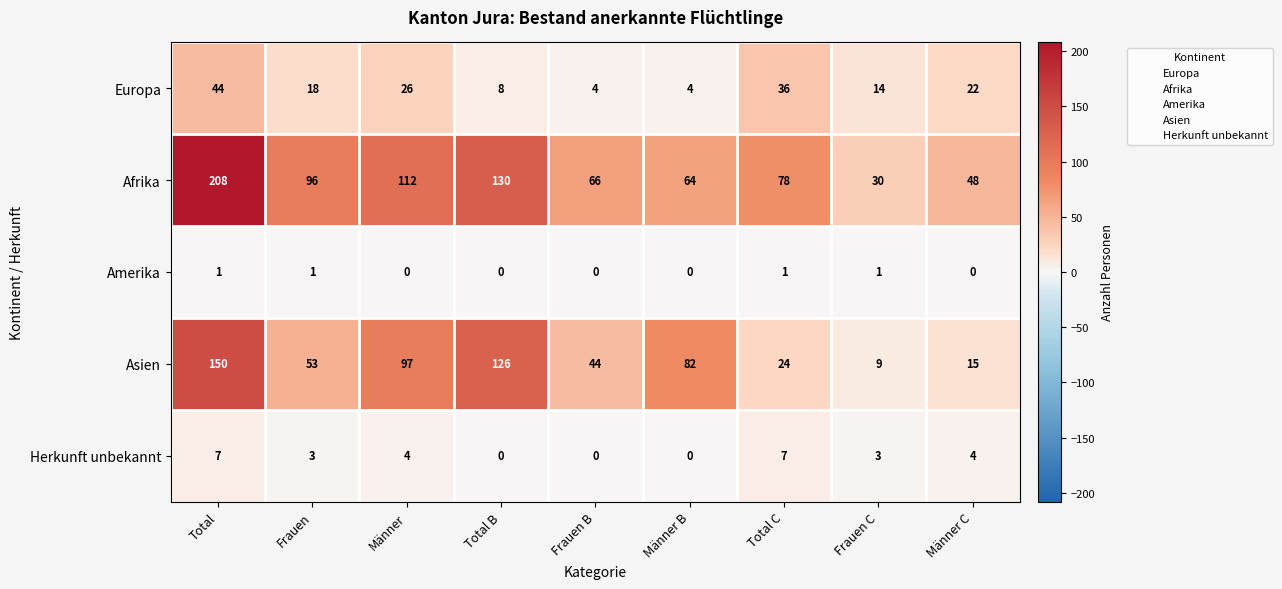

Which series has the largest total across all categories?

Afrika